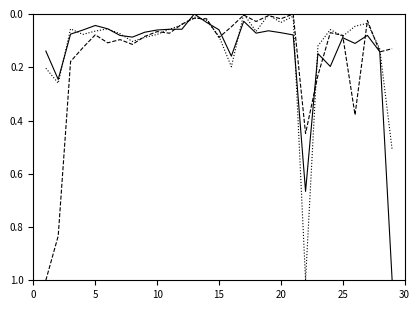

What is the greatest value displayed?

1.0